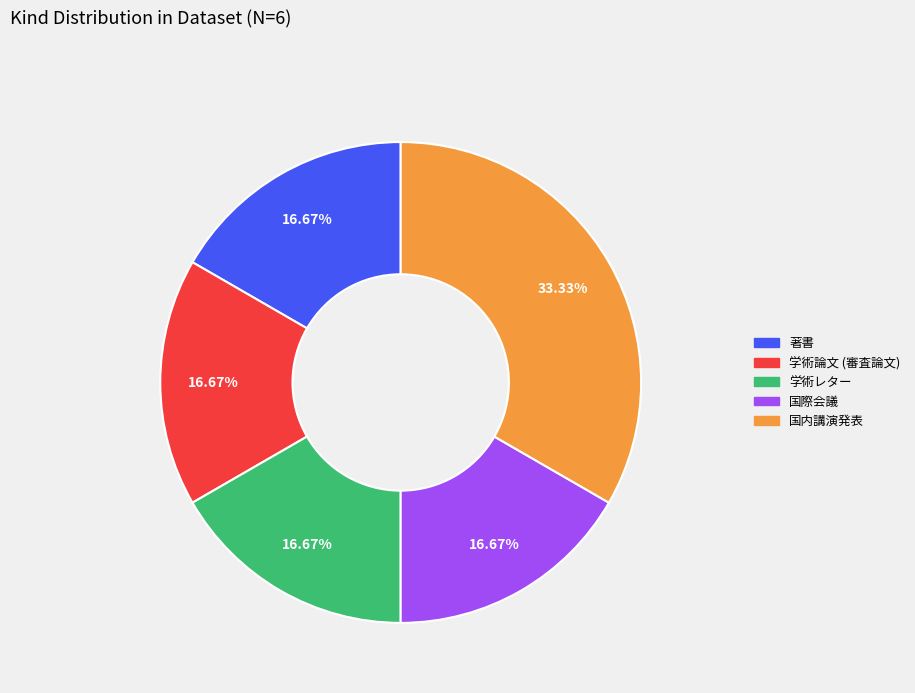

What is the largest slice in the pie chart?

国内講演発表